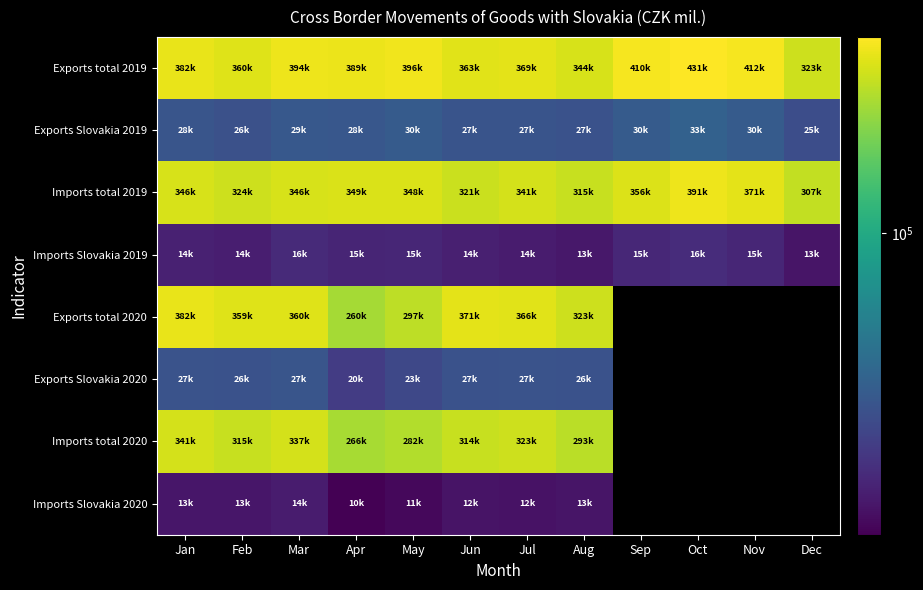

Where does the Imports total 2020 series first go above 337391?

Jan